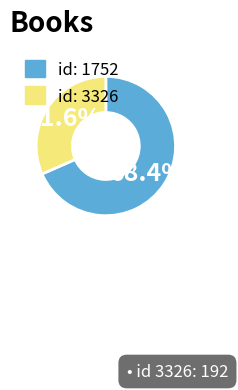

What percentage do id: 1752 and id: 3326 together represent?

100.0%